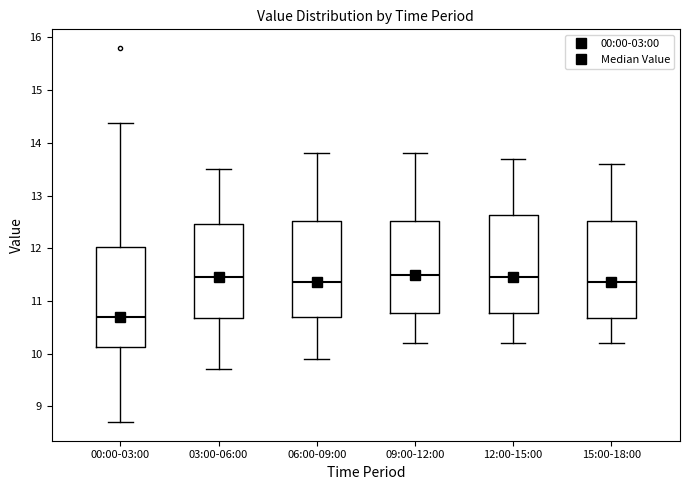

Reading left to right, transcribe this box plot: for each box, give where its median line is, the range the box spans, and where its two whiskers end, as read against the y-axis. The values are not printed on the chart, so give them approximately, as read against the axis.

00:00-03:00: median 10.7, box 10.1 to 12.0, whiskers 8.7 to 14.4
03:00-06:00: median 11.5, box 10.7 to 12.5, whiskers 9.7 to 13.5
06:00-09:00: median 11.4, box 10.7 to 12.5, whiskers 9.9 to 13.8
09:00-12:00: median 11.5, box 10.8 to 12.5, whiskers 10.2 to 13.8
12:00-15:00: median 11.5, box 10.8 to 12.6, whiskers 10.2 to 13.7
15:00-18:00: median 11.4, box 10.7 to 12.5, whiskers 10.2 to 13.6